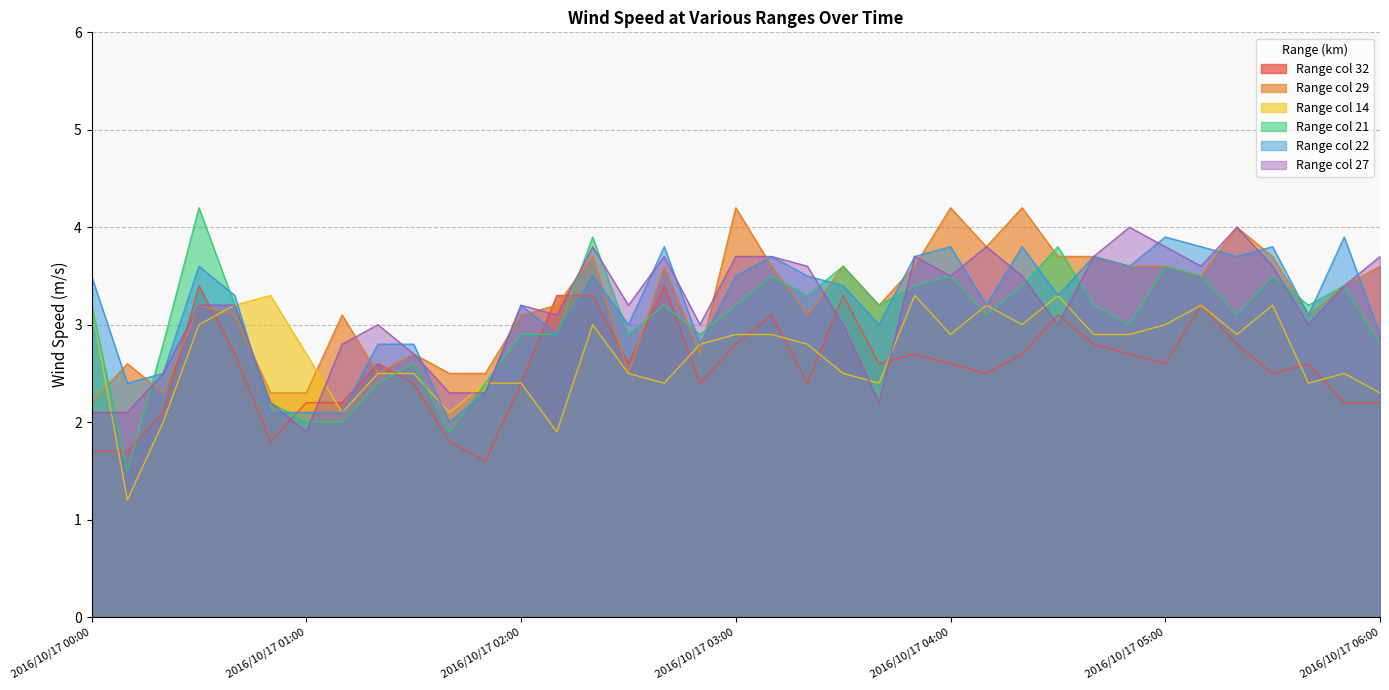

What is the difference between the col_22 values at 2016/10/17 04:10 and 2016/10/17 05:50?

0.7